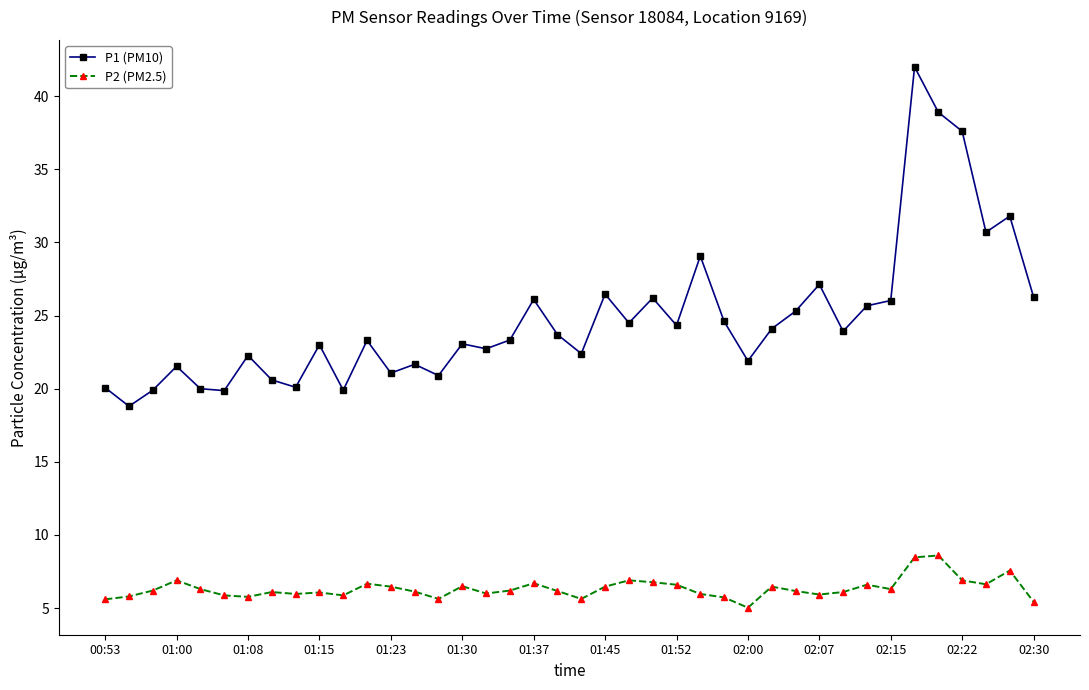

Rank the series by their maximum value, from lowest to highest.

P2 (PM2.5), P1 (PM10)